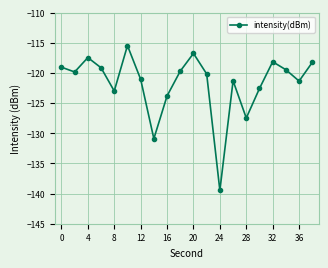

What is the value of the 6th point from the left?

-115.5